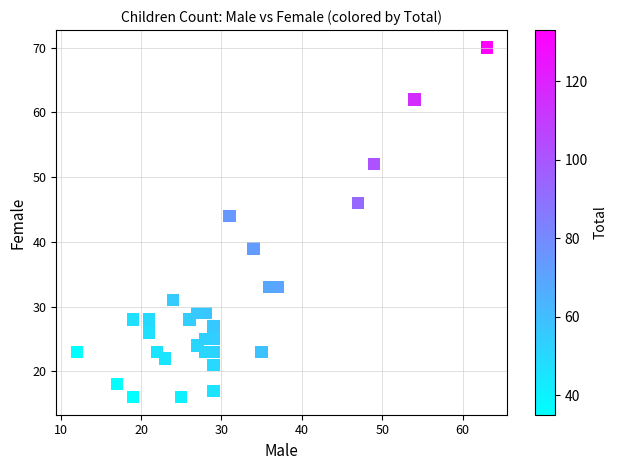

What Y value in the scatter plot is closest to 43?

44